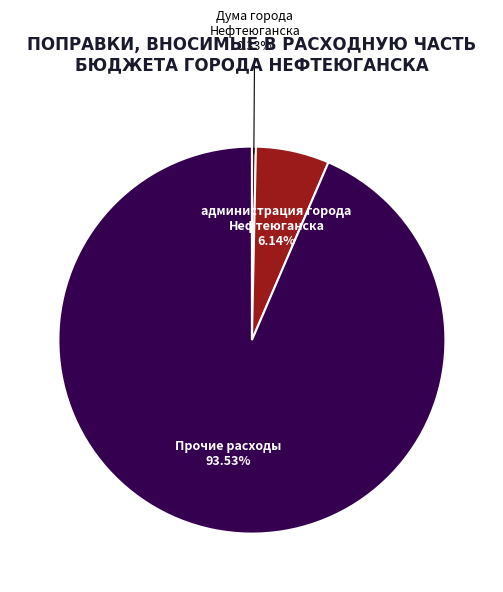

Is Прочие расходы the majority of the pie?

Yes